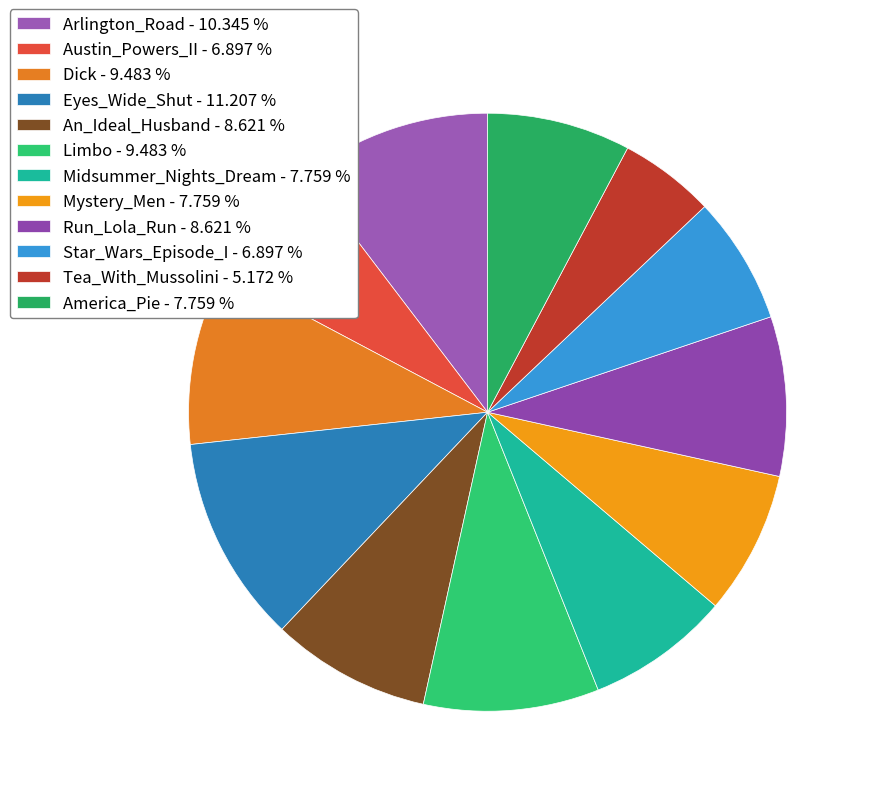

Does An_Ideal_Husband represent more than half of the total?

No